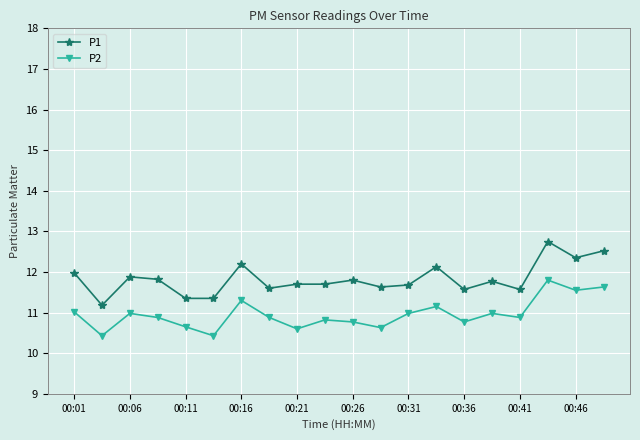

What is the maximum value for P1?

12.8